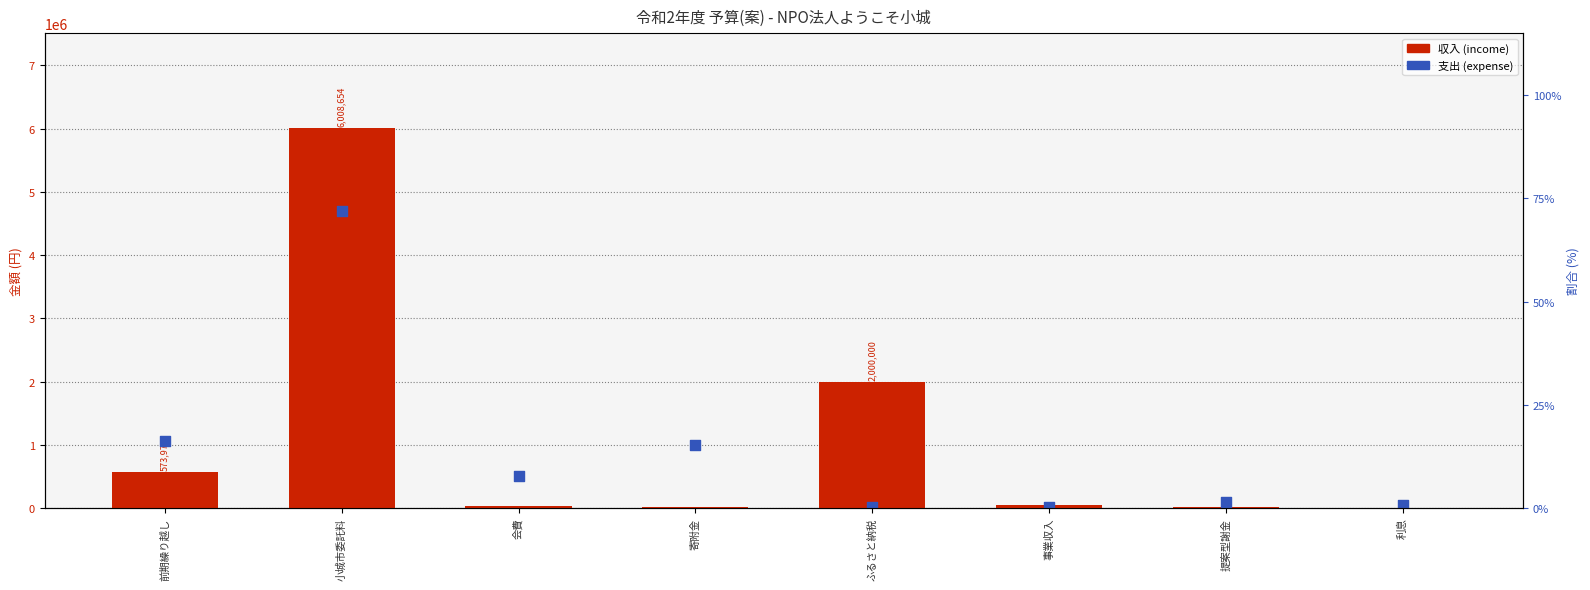

At which category is the sum across all series the highest?

小城市委託料